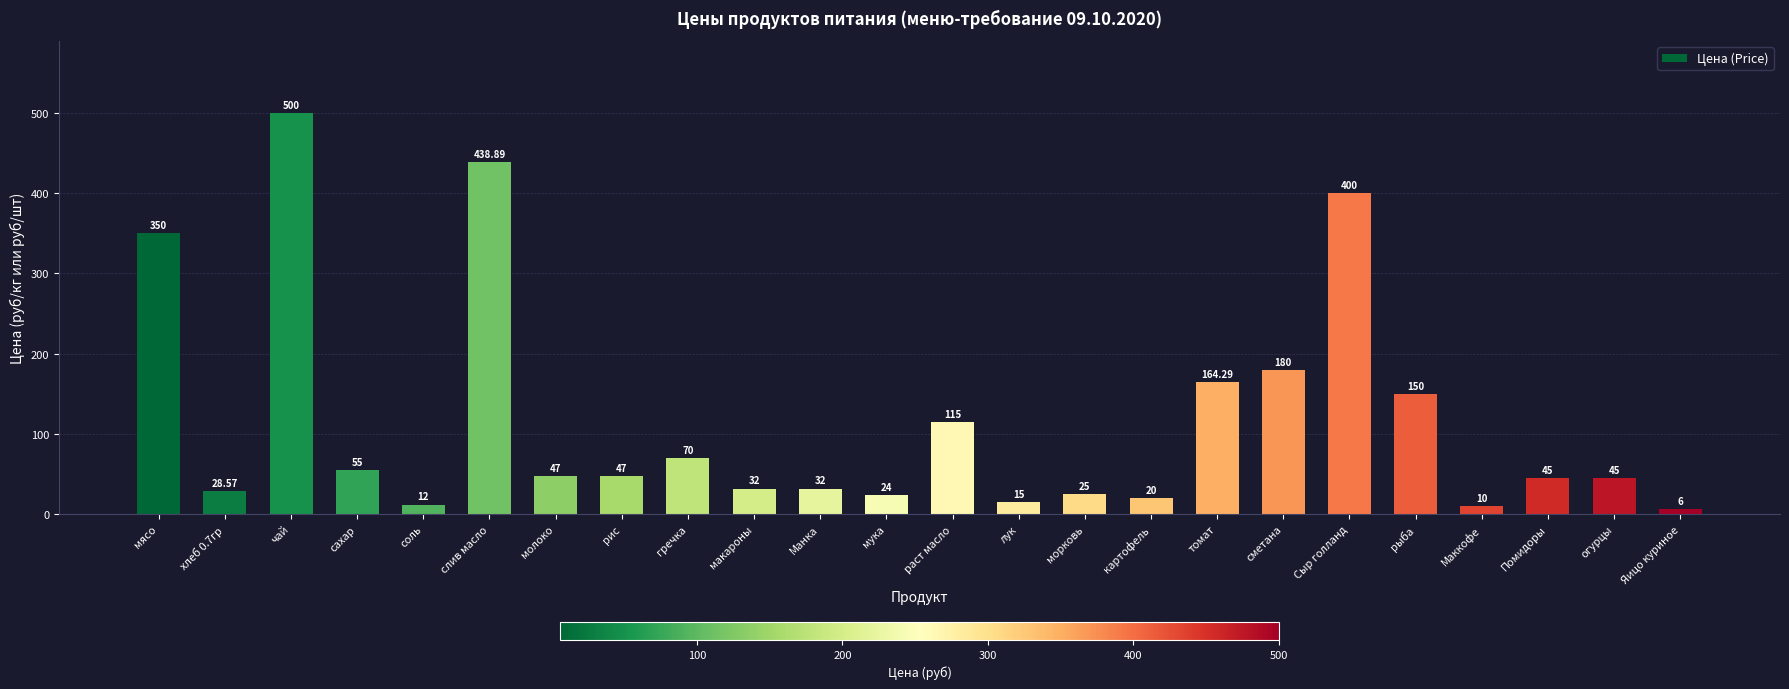

What is the difference between the maximum and minimum values?

494.0